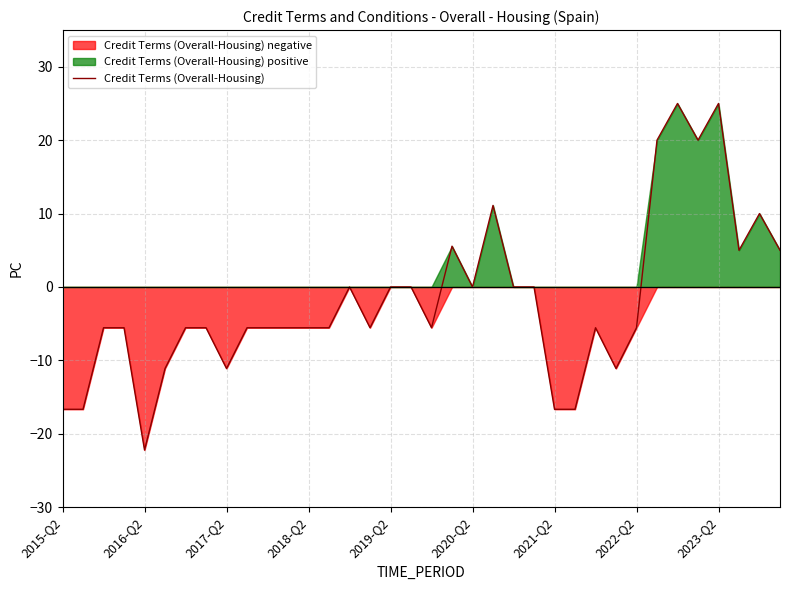

What is the average value?

-1.9